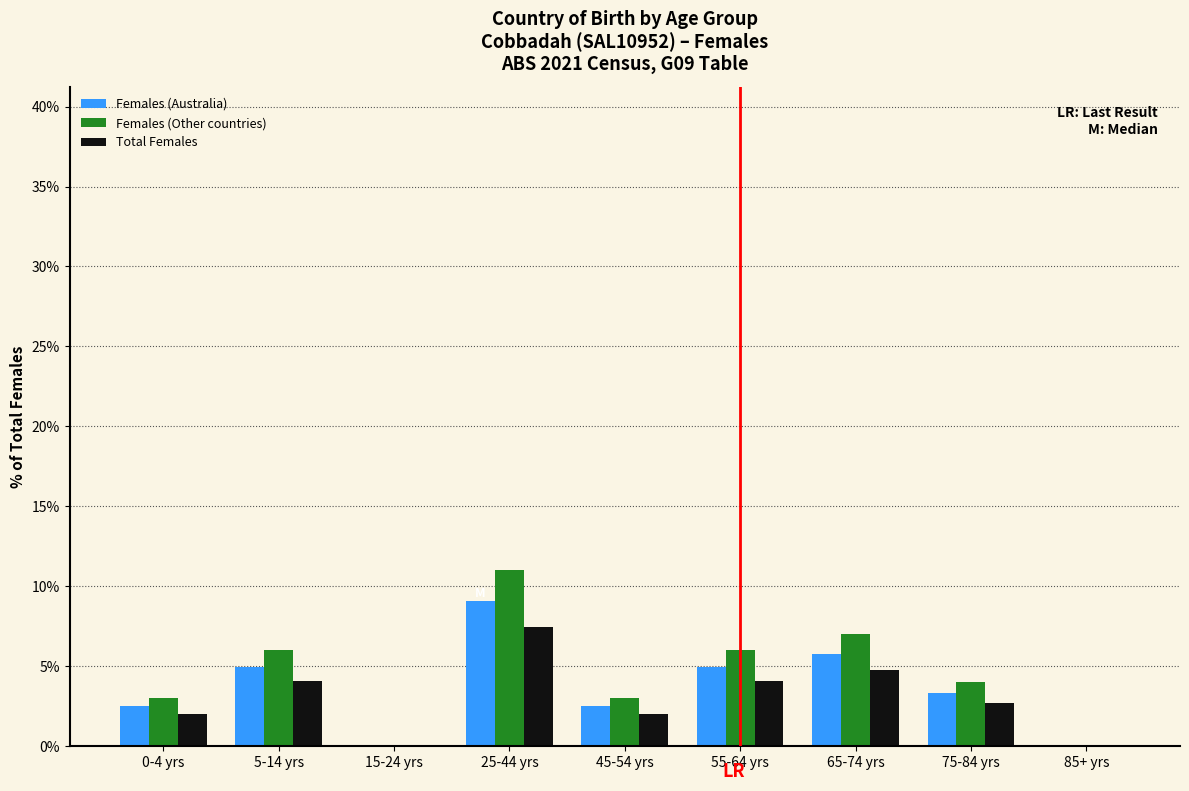

Reading left to right, transcribe all the data shown in this chart.

Females (Australia): 0-4 yrs=2.5	5-14 yrs=5.0	15-24 yrs=0.0	25-44 yrs=9.1	45-54 yrs=2.5	55-64 yrs=5.0	65-74 yrs=5.8	75-84 yrs=3.3	85+ yrs=0.0
Females (Other countries): 0-4 yrs=3.0	5-14 yrs=6.0	15-24 yrs=0.0	25-44 yrs=11.0	45-54 yrs=3.0	55-64 yrs=6.0	65-74 yrs=7.0	75-84 yrs=4.0	85+ yrs=0.0
Total Females: 0-4 yrs=2.0	5-14 yrs=4.1	15-24 yrs=0.0	25-44 yrs=7.4	45-54 yrs=2.0	55-64 yrs=4.1	65-74 yrs=4.7	75-84 yrs=2.7	85+ yrs=0.0